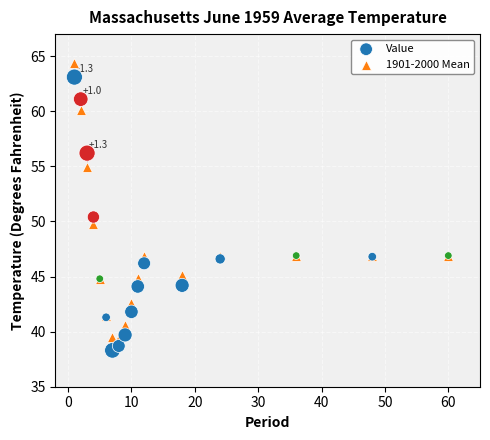

Across all series, what Y value is closest to 51?

50.4